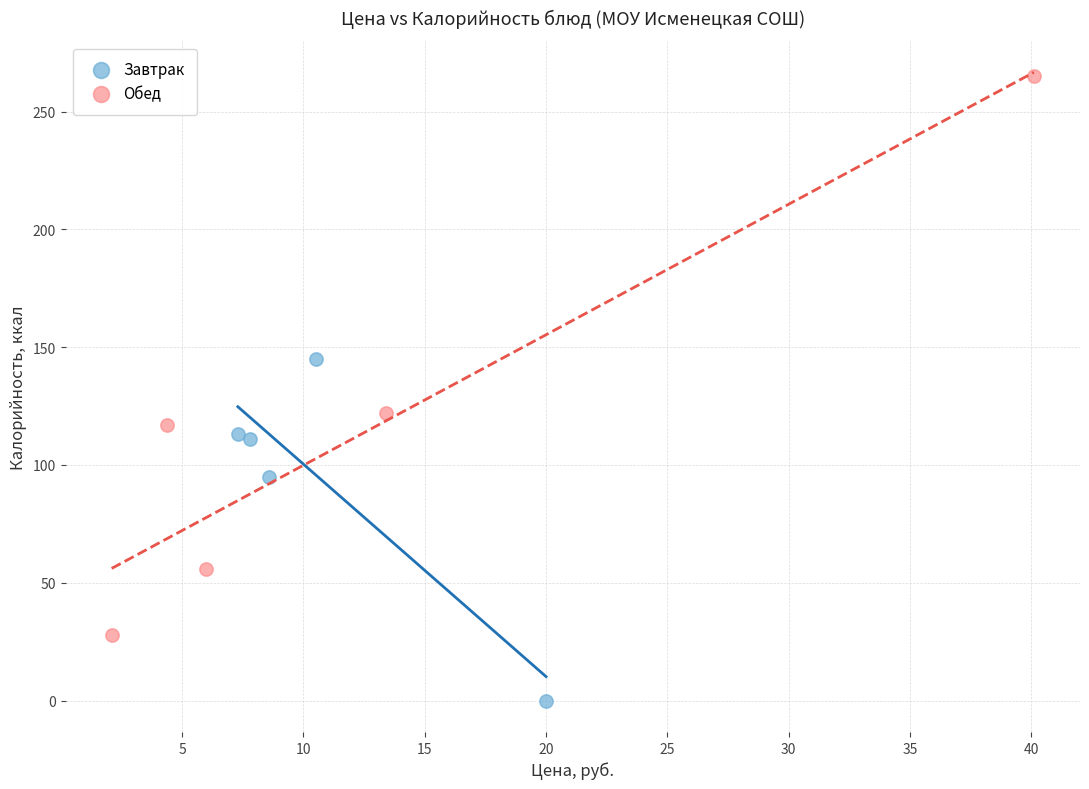

Which series contains the lowest Y value?

Завтрак